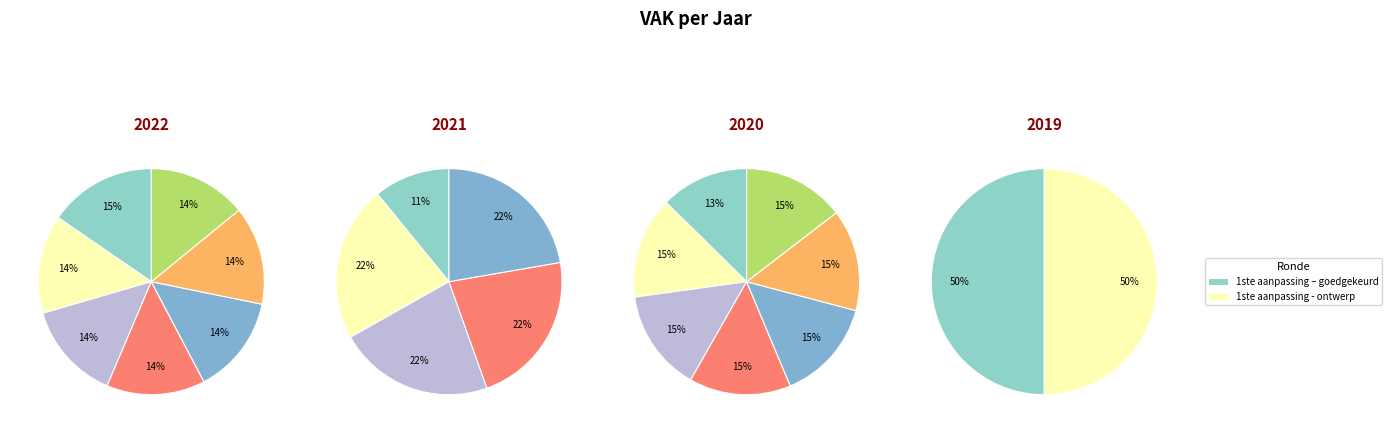

Is 2020 1ste aanpassing – ontwerp the majority of the pie?

No